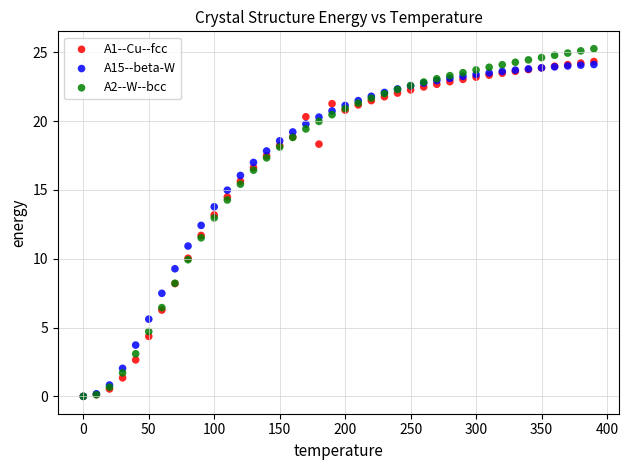

Which series has the widest spread of Y values?

A2--W--bcc